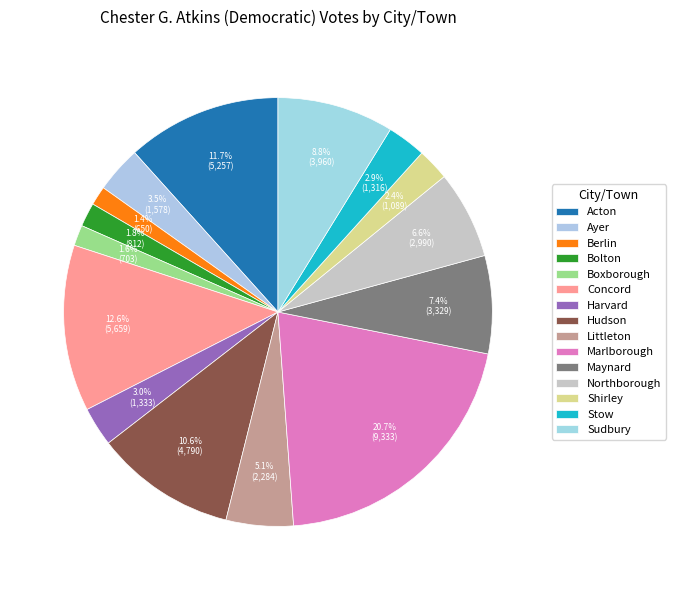

How much of the chart is everything except Sudbury?

91.2%